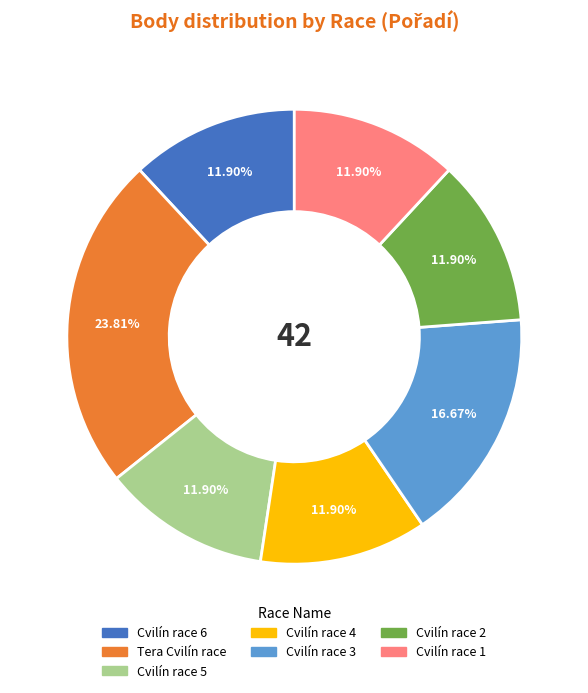

How many slices are in this pie chart?

7